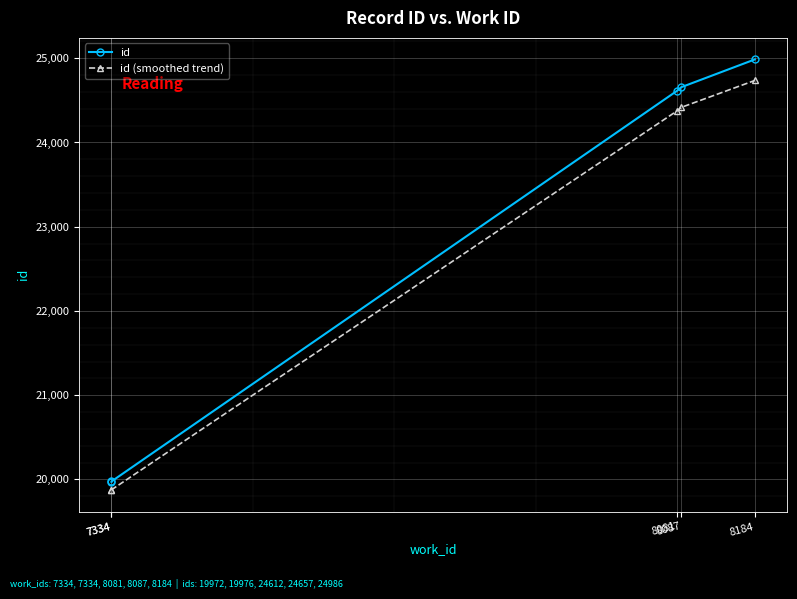

What is the sum of the id values at 8184 and 8087?

49643.0